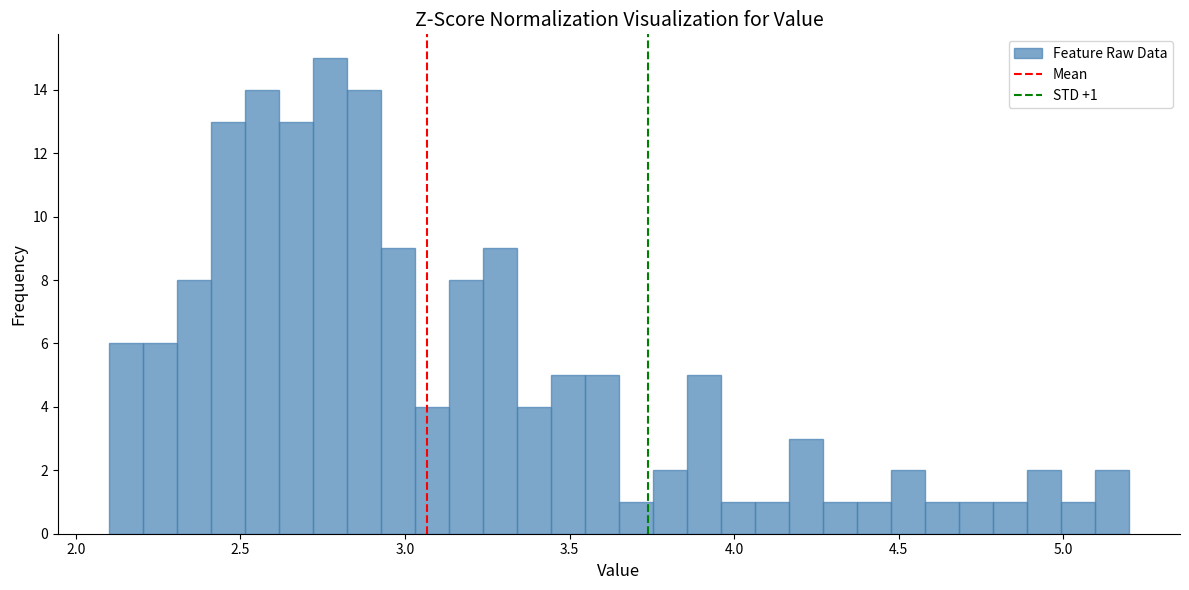

Around what value on the x-axis is the tallest bar? Give the approximate position of its centre, as read against the axis.

2.75